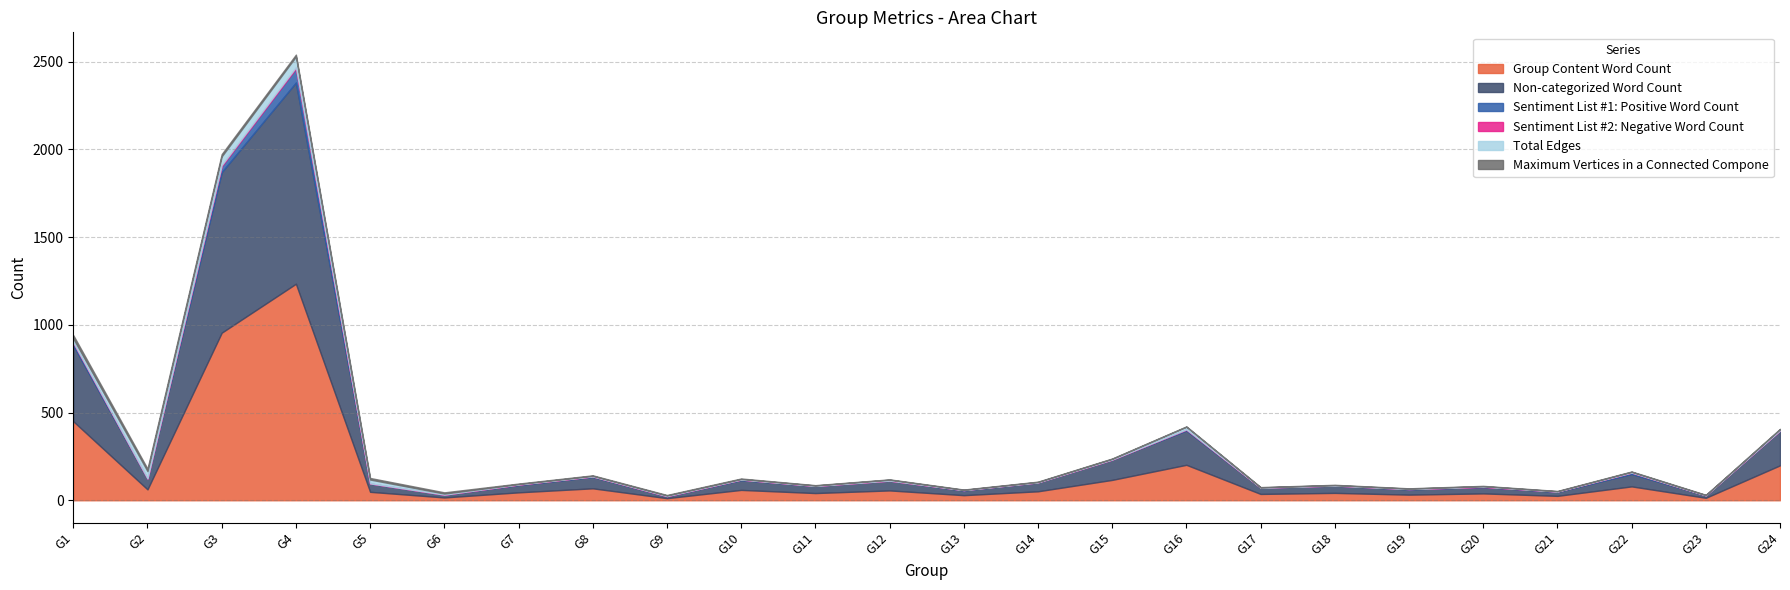

True or false: Total Edges has a value of 11 at G24.

False